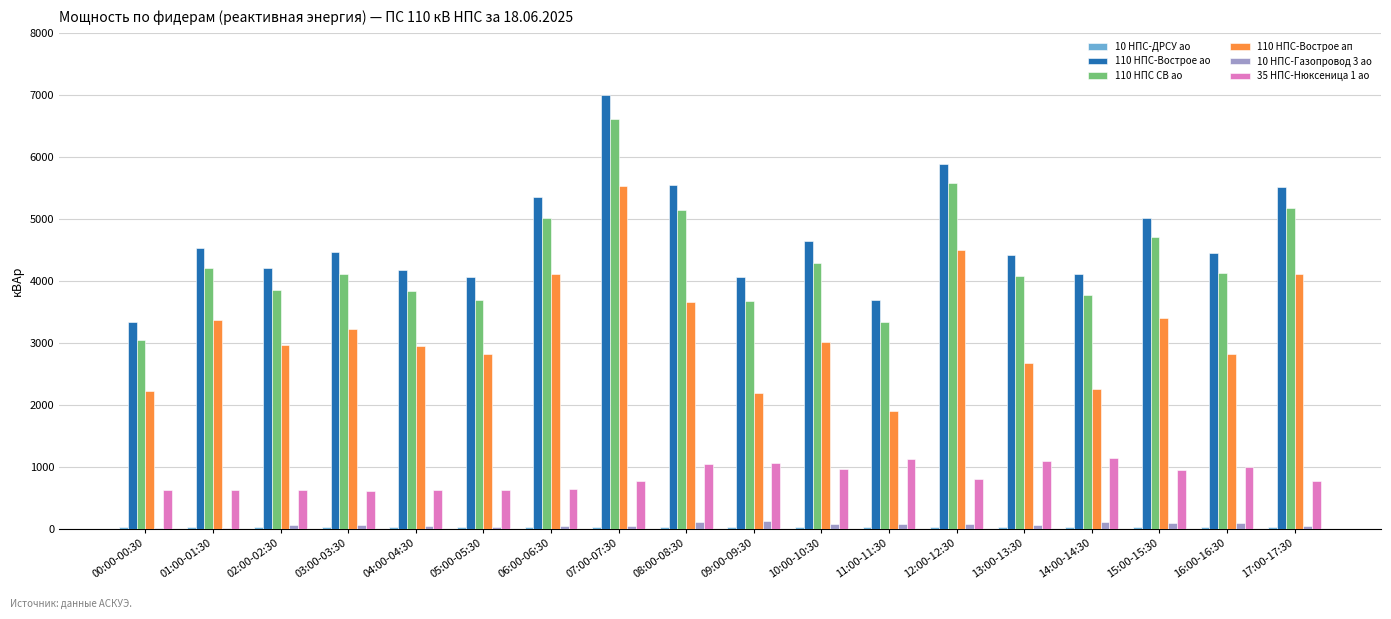

At which category does the chart reach its peak across all series?

07:00-07:30